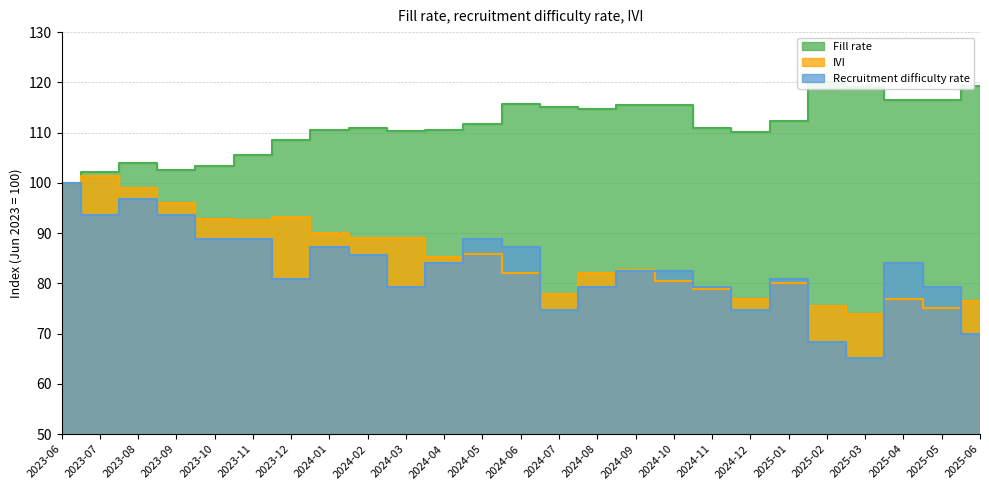

The value of Fill rate at 2024-09 is 78.2. True or false?

False